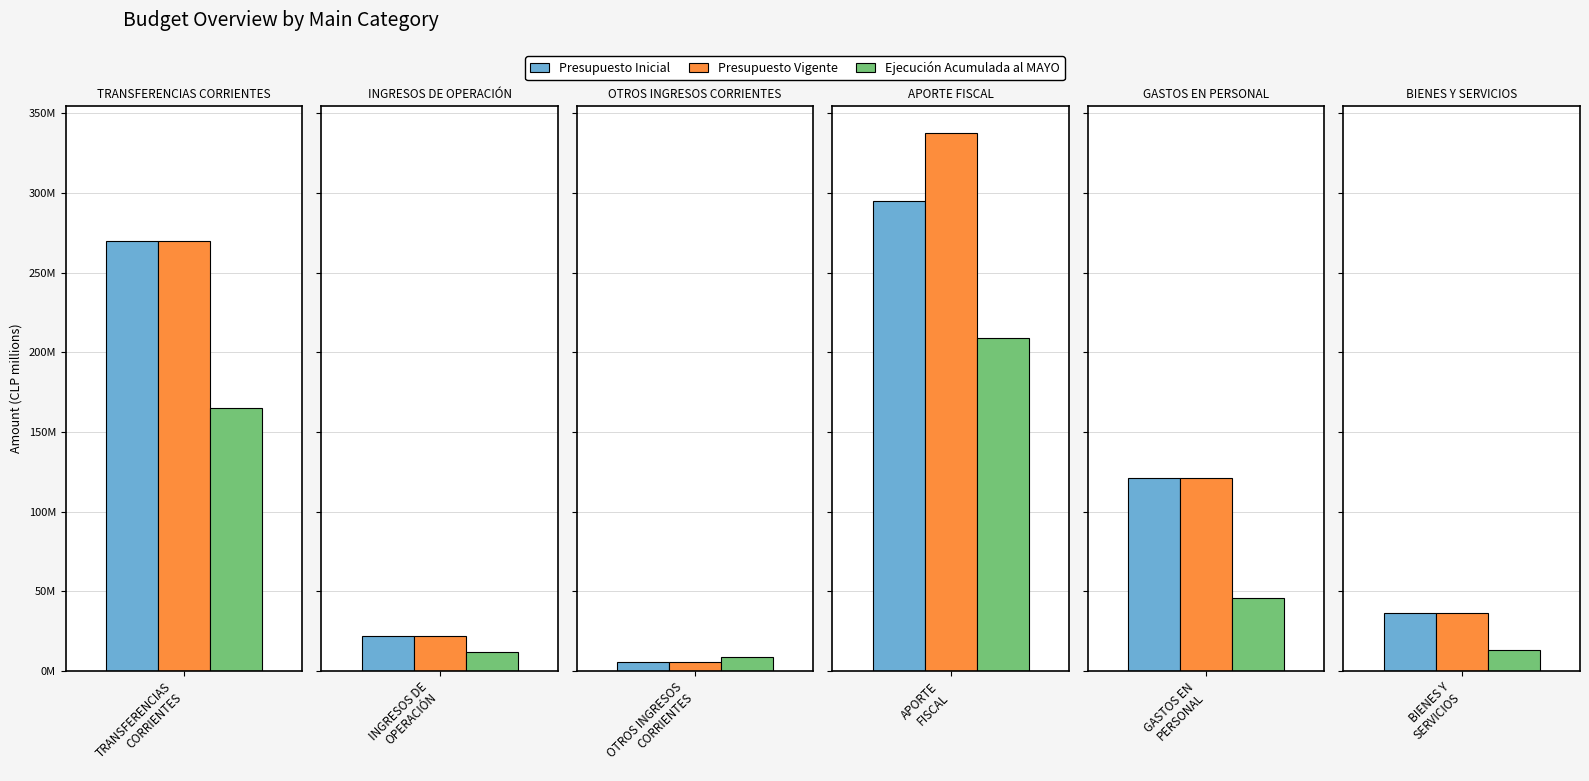

What position from the left is APORTE
FISCAL?

4